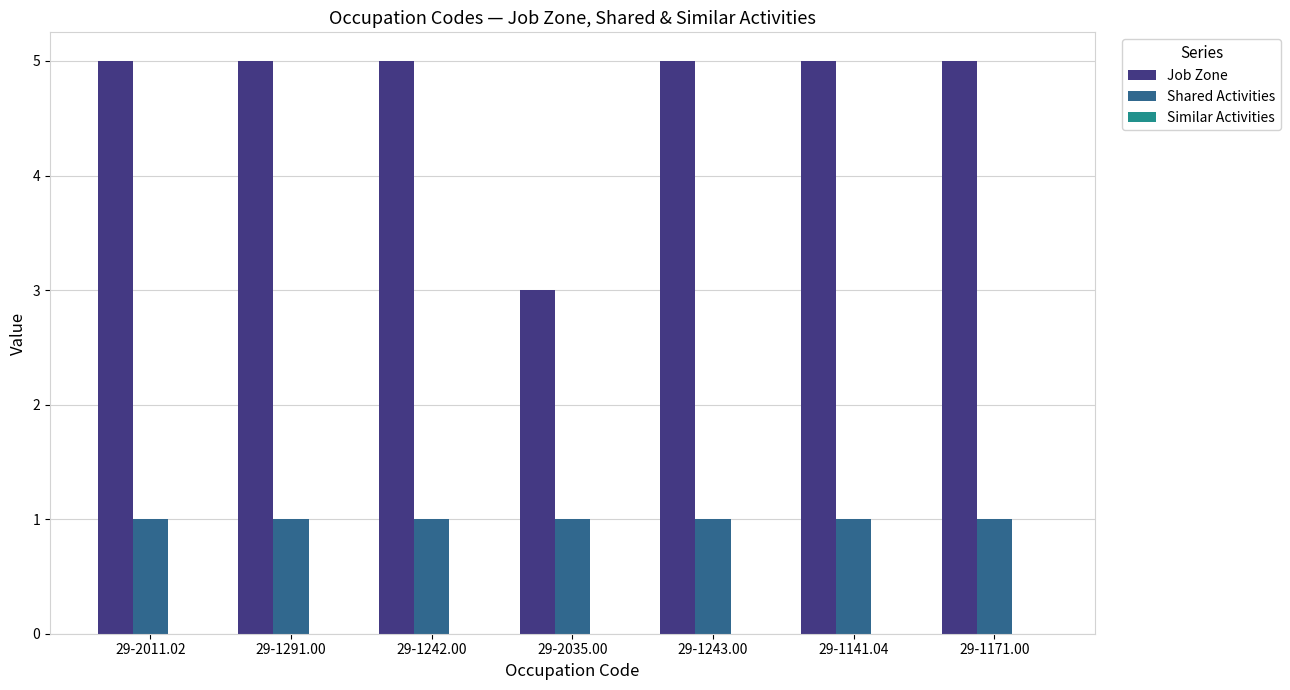

What is the sum of all Shared Activities values?

7